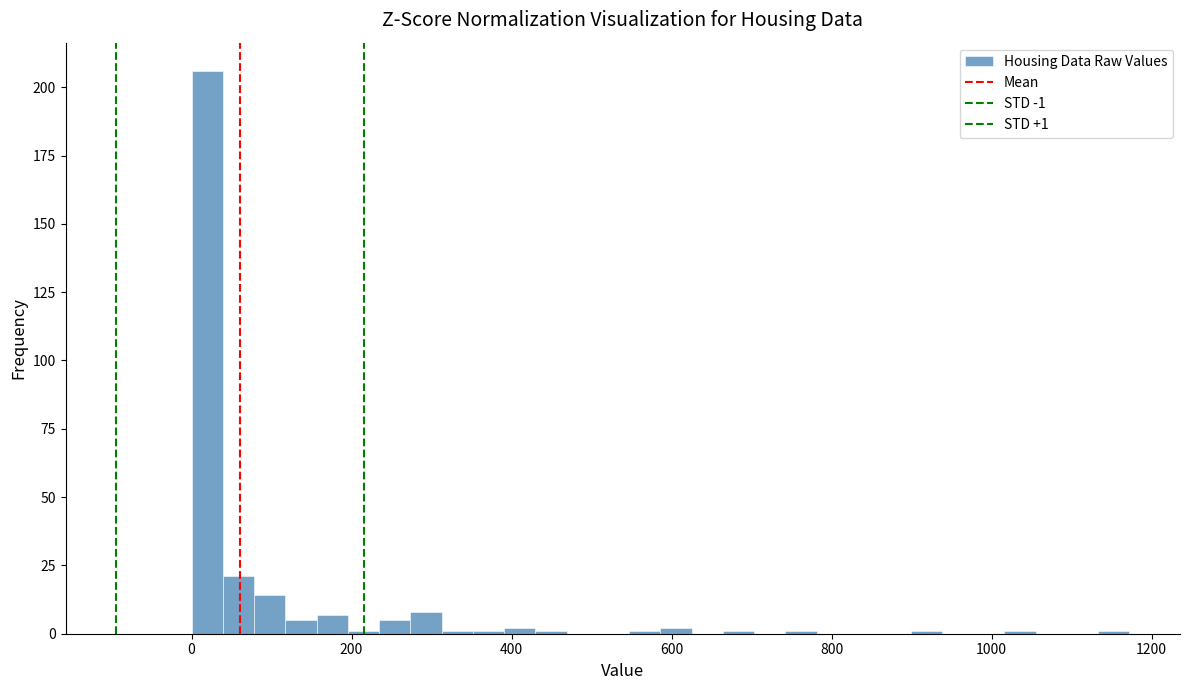

Read against the x-axis, roughly where is the centre of the tallest bar?

20